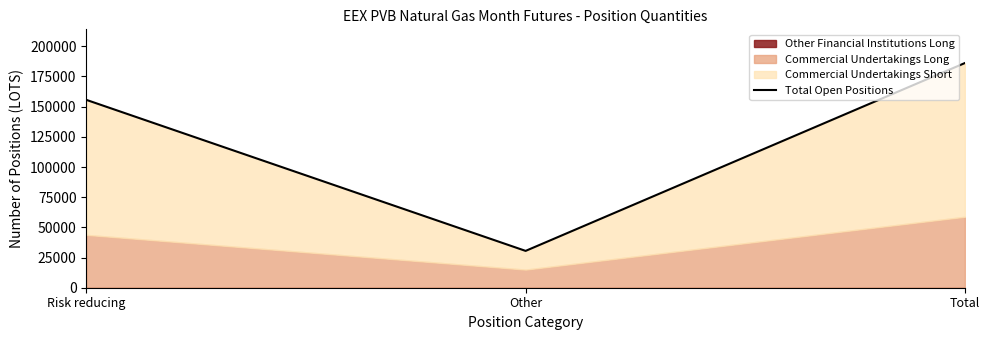

Approximately how many times larger is the value at Risk reducing compared to Total?

0.8